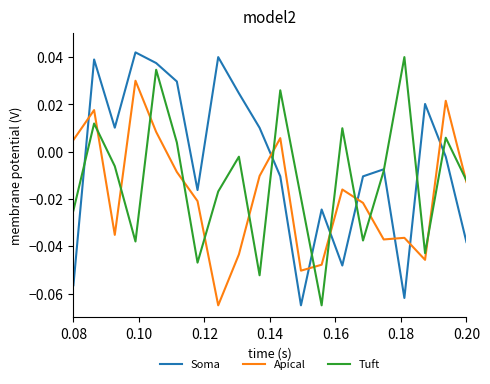

Which series has the largest total across all categories?

Soma